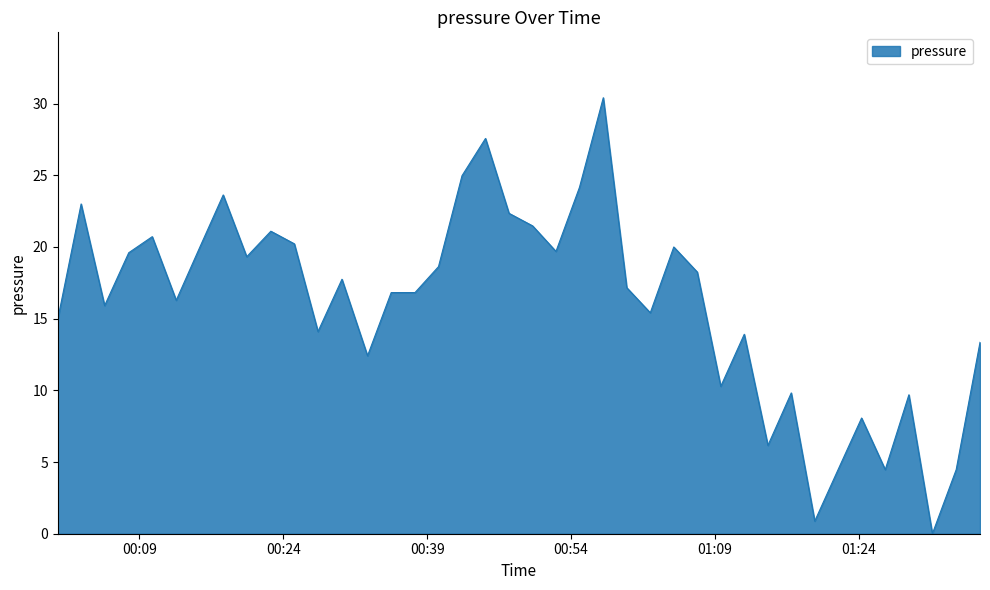

What is the maximum value shown in the chart?

30.4